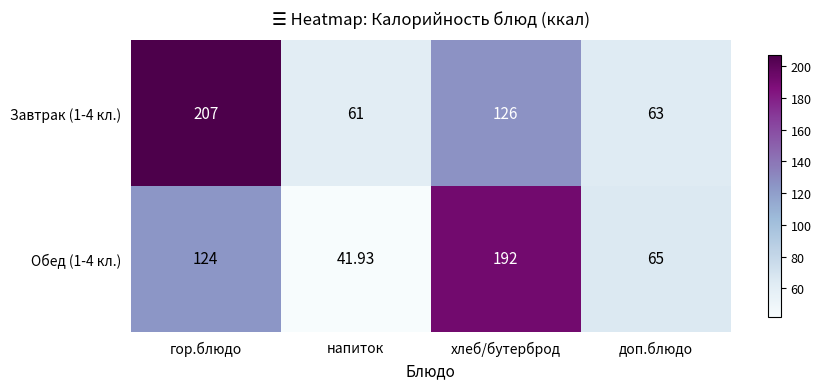

At which label does Завтрак (1-4 кл.) reach its peak?

гор.блюдо